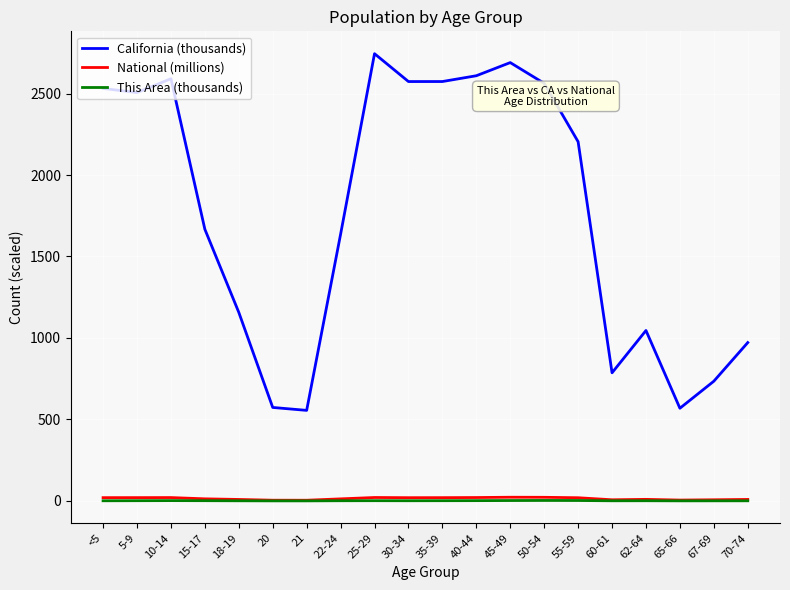

The California (thousands) series shows 669.9 at 62-64. True or false?

False